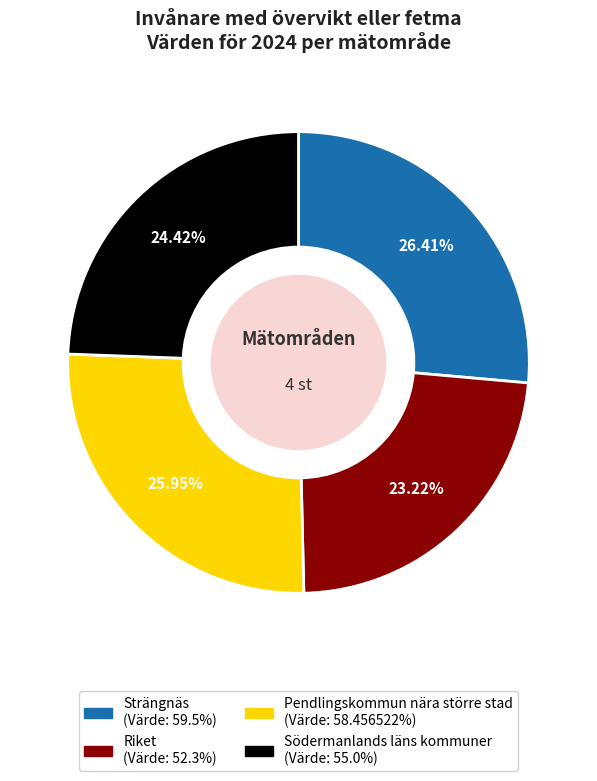

To the nearest percent, what is the combined percentage of Riket and Strängnäs?

50%